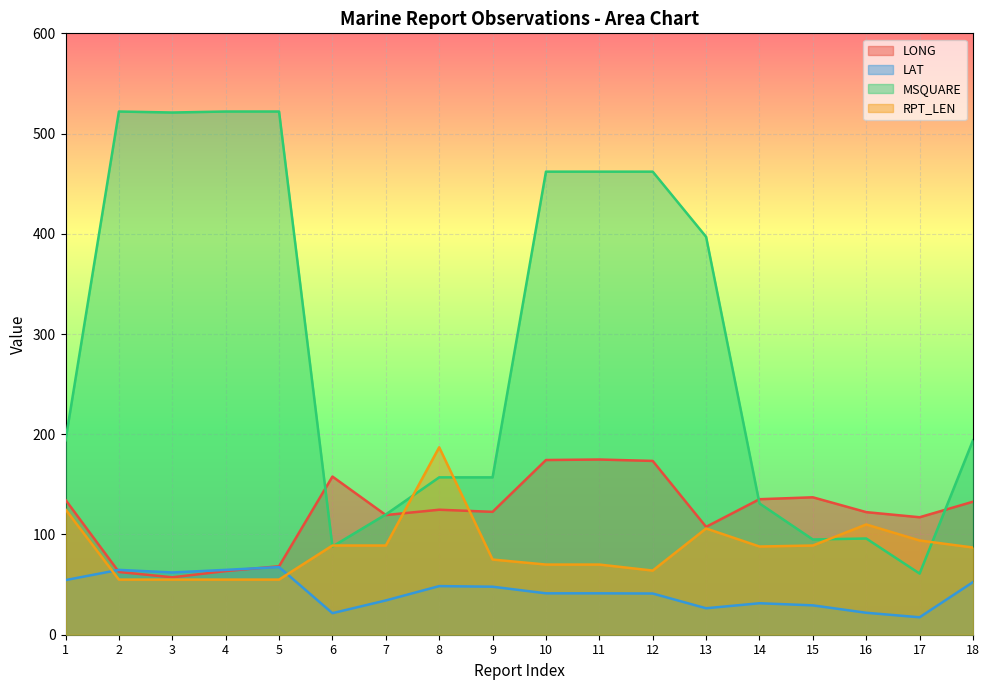

How many lines are shown in the chart?

4